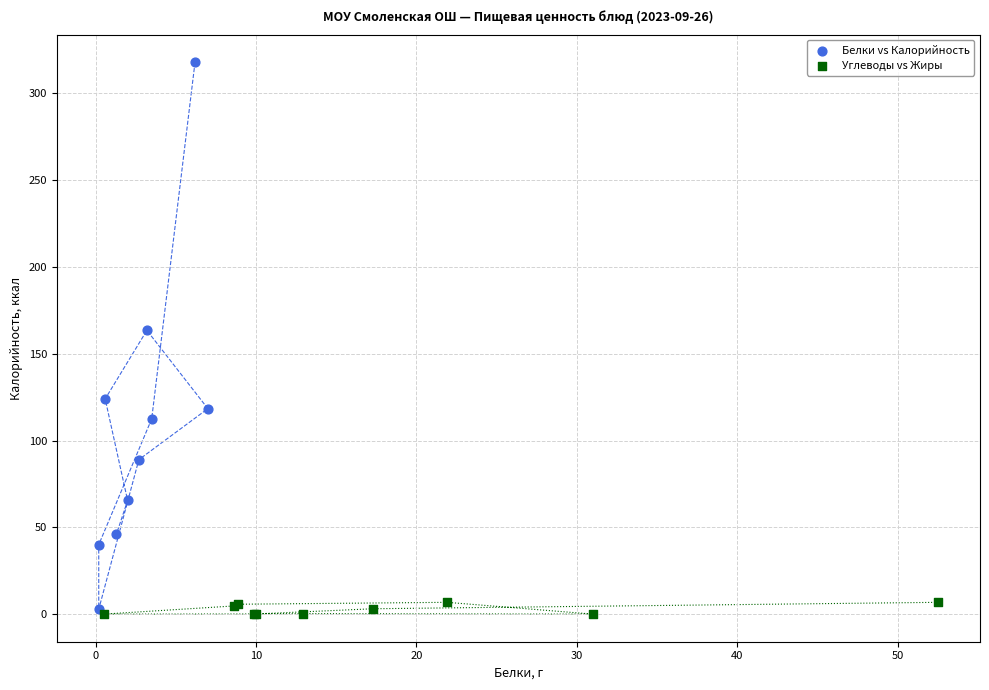

Which series has the widest spread of Y values?

Белки vs Калорийность